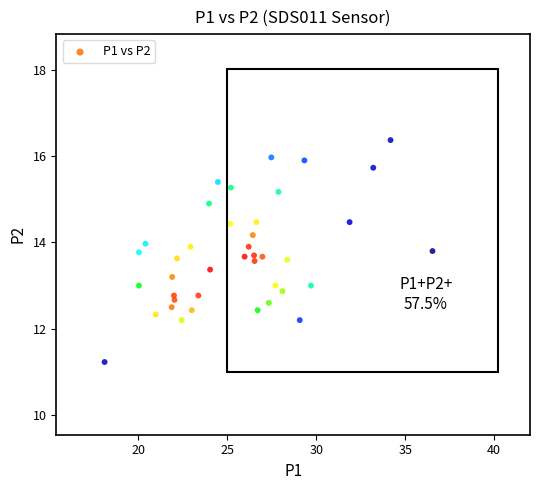

What is the range of Y values (max minus min)?

5.1